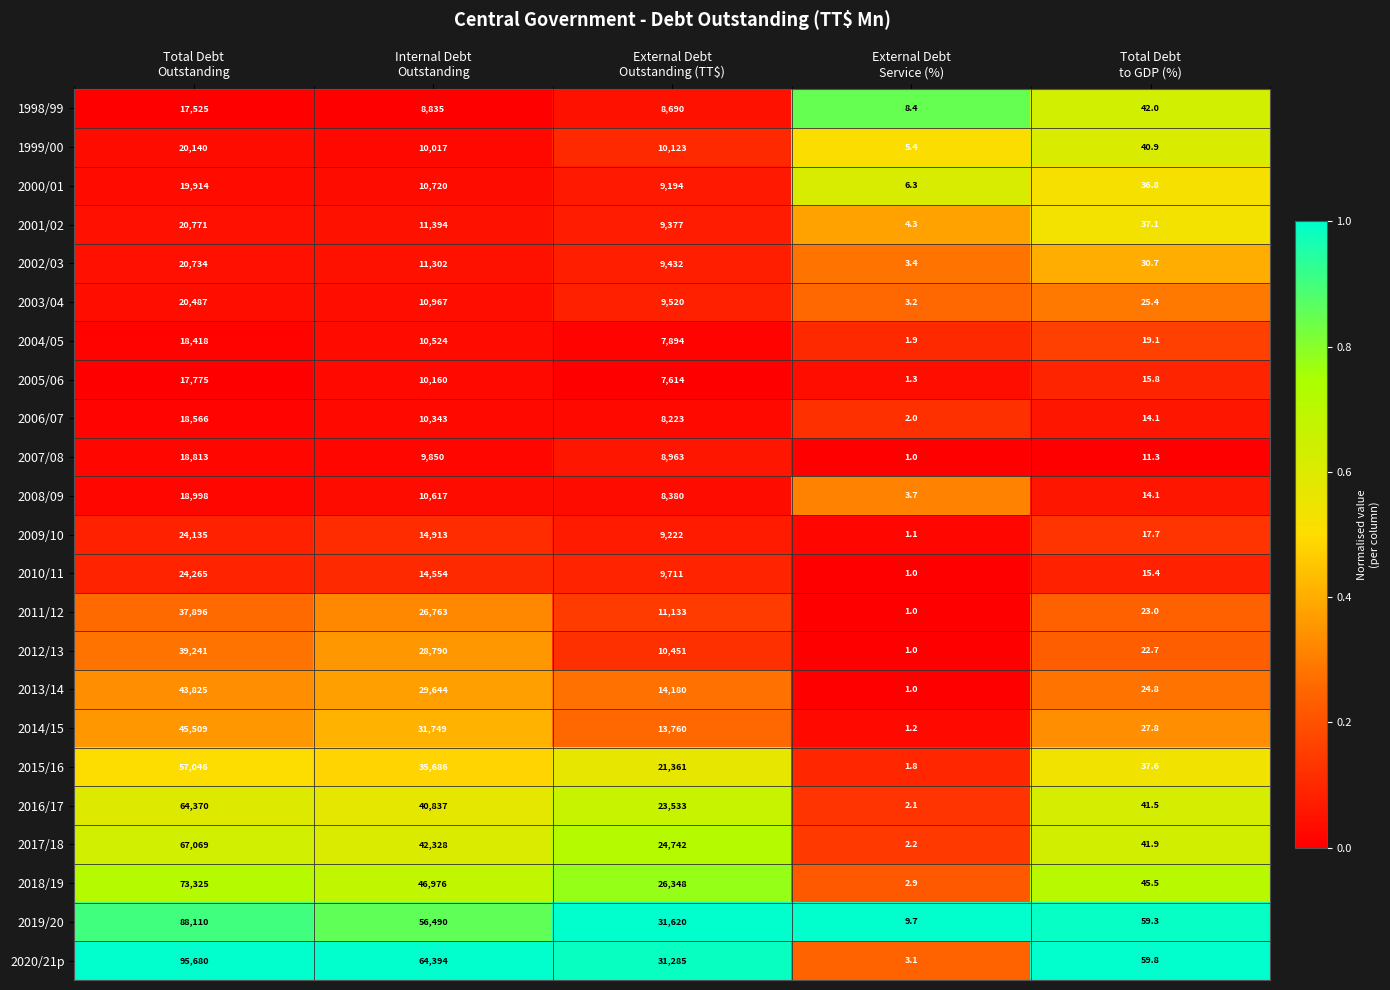

Between Total Debt
Outstanding and External Debt
Outstanding (TT$), which series saw the biggest shift?

2020/21p